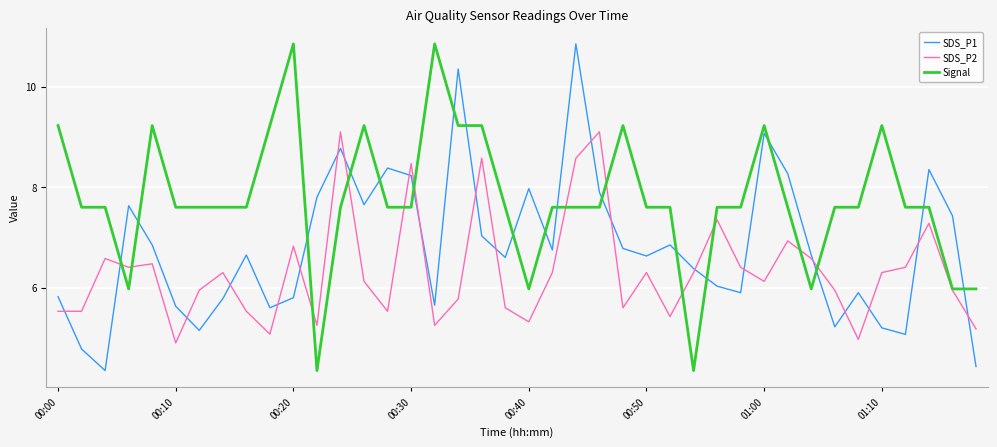

What is the difference between the maximum and second lowest values in the SDS_P1 series?

6.4